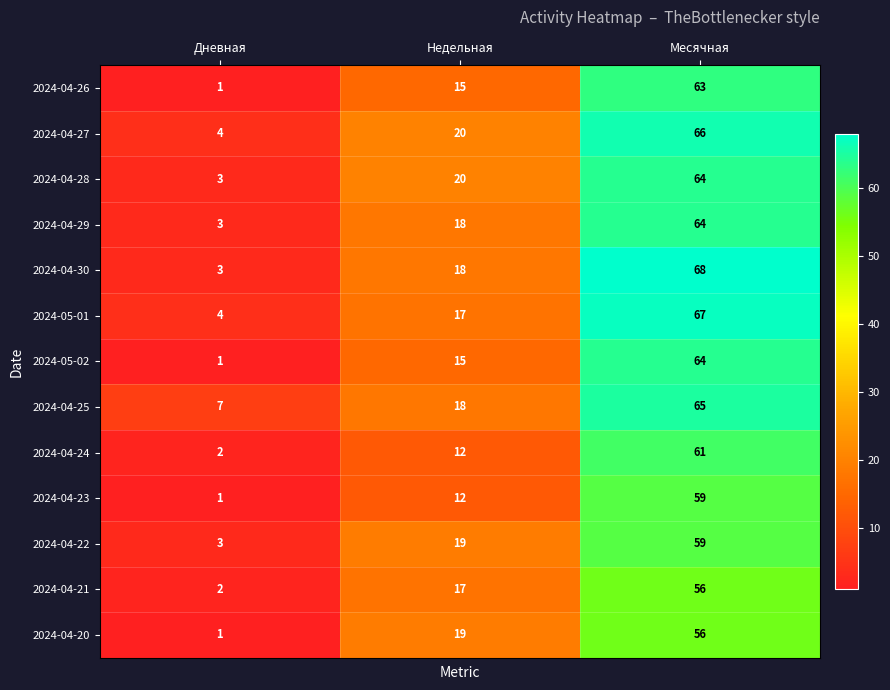

What is the difference between the highest and lowest values at Дневная?

6